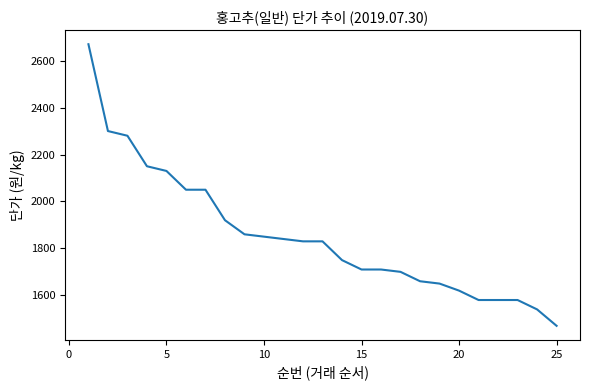

What is the greatest value displayed?

2670